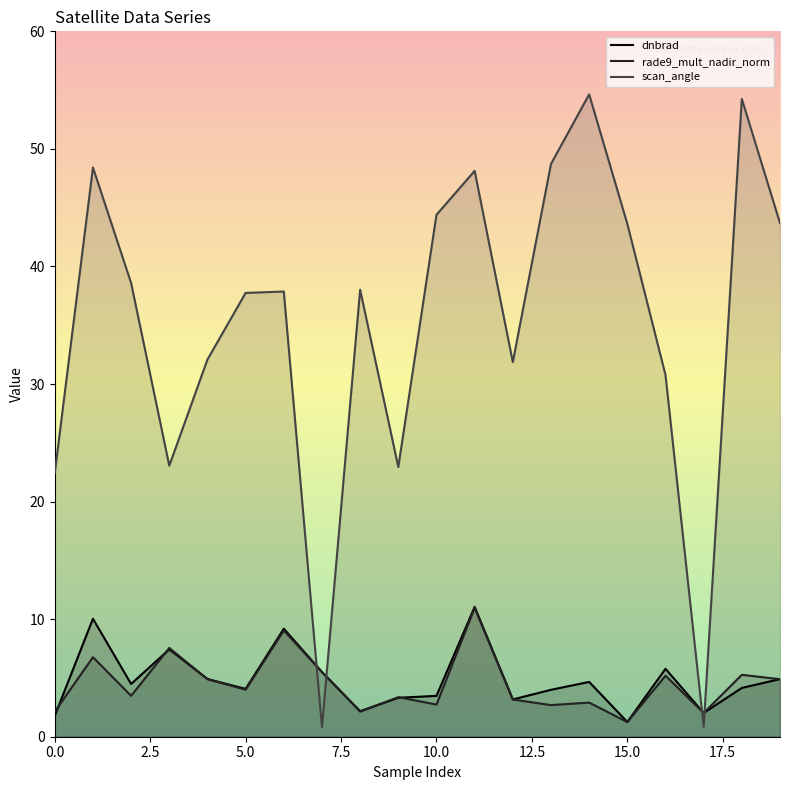

Which series has the largest total across all categories?

scan_angle